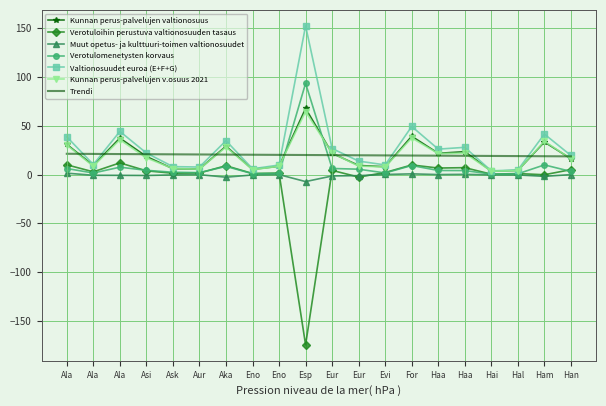

Reading left to right, what are all the values shown in this chart?

Kunnan perus-palvelujen valtionosuus: 31.0	9.4	37.4	18.6	6.1	5.8	29.1	5.4	8.6	67.9	21.9	9.4	8.1	39.3	21.9	23.5	3.6	4.2	33.5	16.3
Verotuloihin perustuva valtionosuuden tasaus: 10.1	2.9	12.1	3.9	1.4	1.7	9.1	1.2	1.6	-174.6	4.4	-2.5	2.2	9.9	6.8	7.1	0.5	1.1	-0.1	5.1
Muut opetus- ja kulttuuri-toimen valtionosuudet: 1.5	-0.7	-0.7	-0.9	-0.3	-0.0	-2.6	-0.3	0.0	-7.1	-1.4	-1.0	0.2	0.8	0.1	0.3	-0.3	-0.3	-1.8	0.0
Verotulomenetysten korvaus: 6.3	1.6	7.6	4.4	2.4	2.0	8.4	1.0	1.2	93.7	6.3	5.6	1.7	9.3	4.2	4.2	0.5	0.8	10.0	3.3
Valtionosuudet euroa (E+F+G): 38.7	10.4	44.3	22.2	8.2	7.8	34.8	6.0	9.8	152.6	26.8	13.9	9.9	49.4	26.1	28.0	3.9	4.8	41.6	19.7
Kunnan perus-palvelujen v.osuus 2021: 30.4	8.6	35.8	17.1	6.3	5.7	28.3	5.0	8.5	64.6	22.1	8.7	7.9	37.6	21.6	22.1	3.5	4.0	34.3	16.2